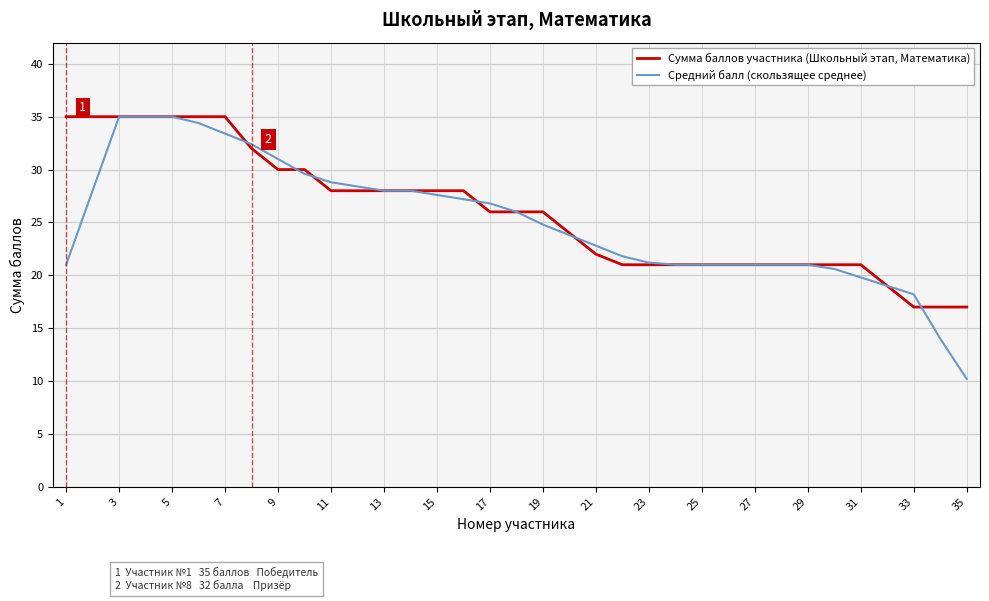

Rank the series by their average value, from highest to lowest.

Сумма баллов участника (Школьный этап, Математика), Средний балл (скользящее среднее)